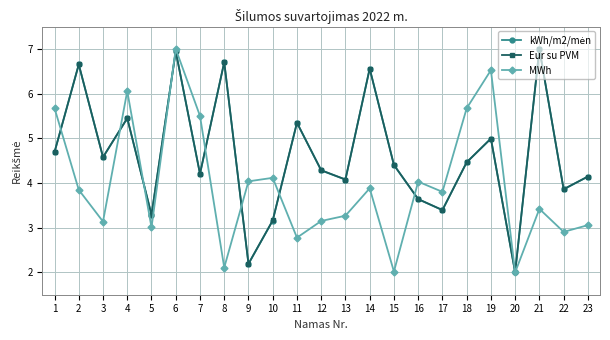

What is the highest value of the Eur su PVM series?

7.0